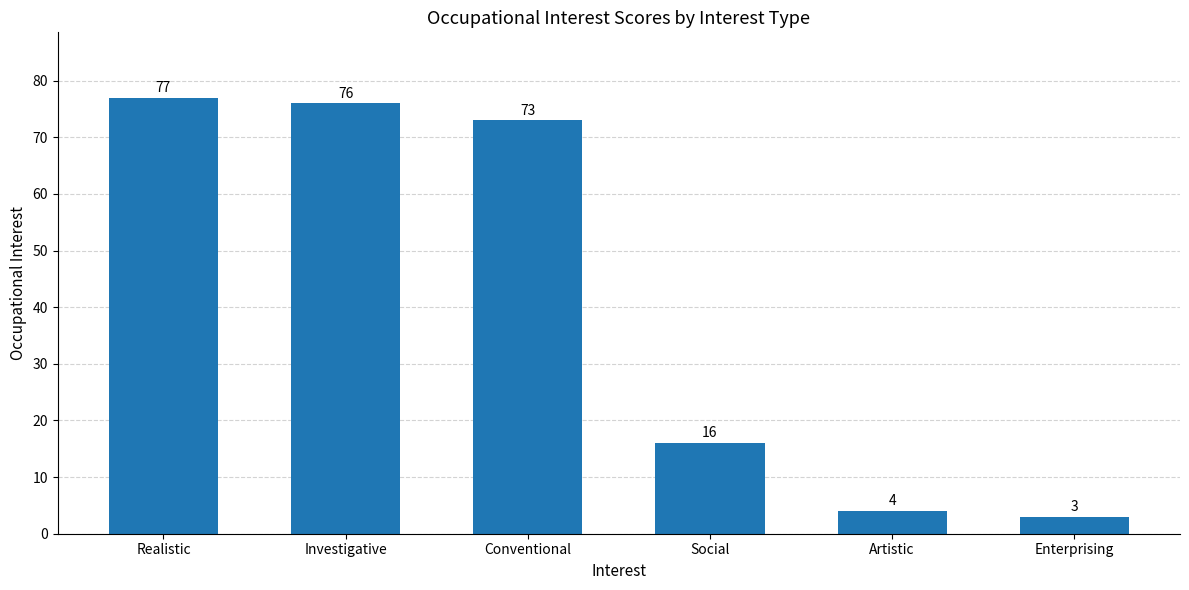

Rank the categories by value from lowest to highest.

Enterprising, Artistic, Social, Conventional, Investigative, Realistic